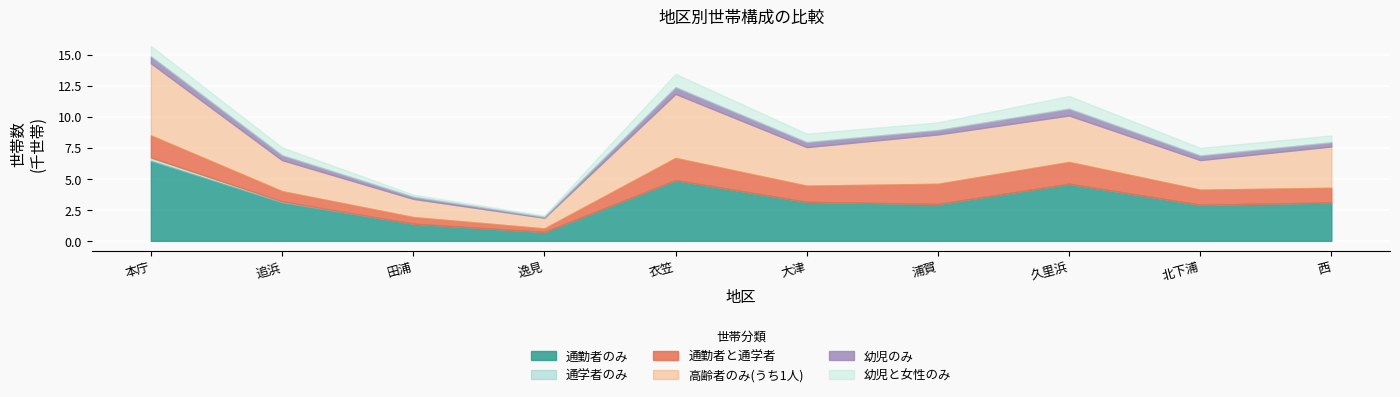

Which has a higher value, 逸見 or 追浜?

追浜